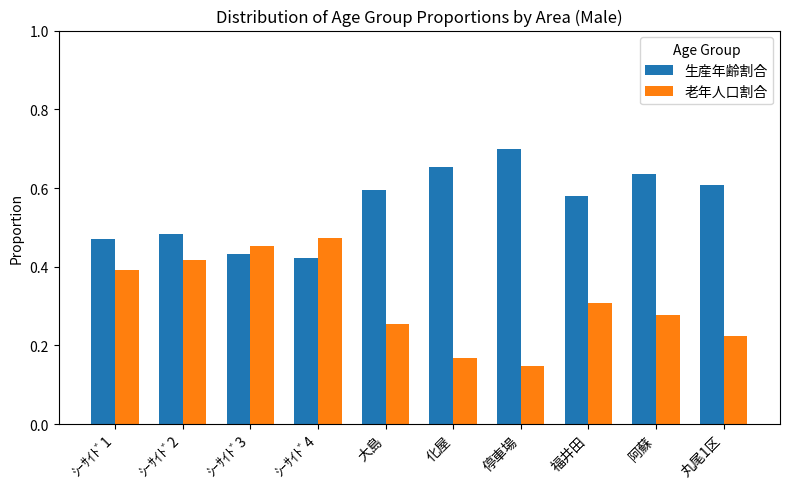

What is the label of the 8th bar from the left?

福井田